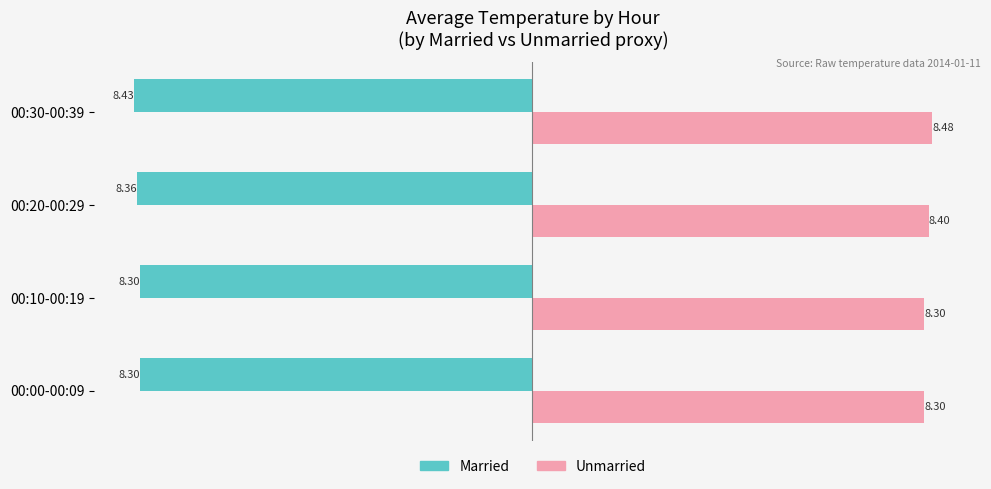

What is the sum of the Married values at 00:20-00:29 and 00:10-00:19?

-16.7